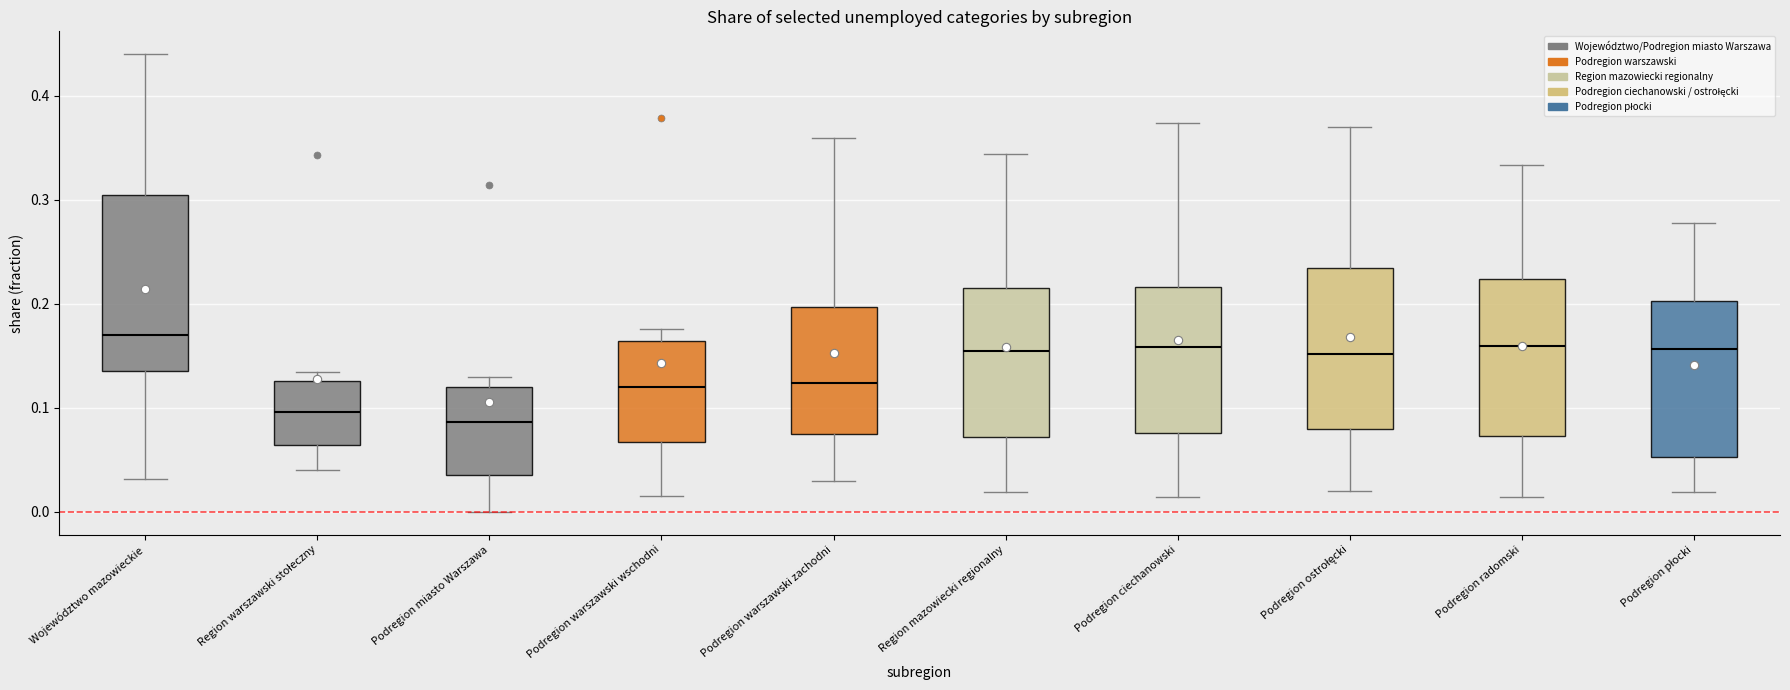

Comparing the boxes themselves (not the whiskers), which one is the tallest?

Województwo mazowieckie